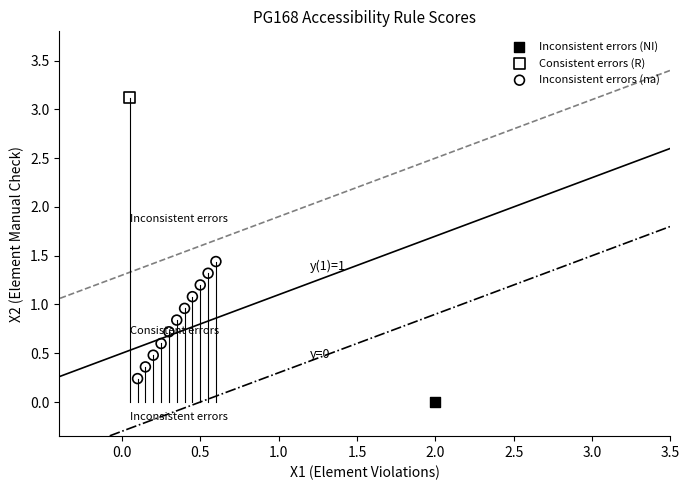

What are all the series names shown in the legend?

Inconsistent errors (NI), Consistent errors (R), Inconsistent errors (na)